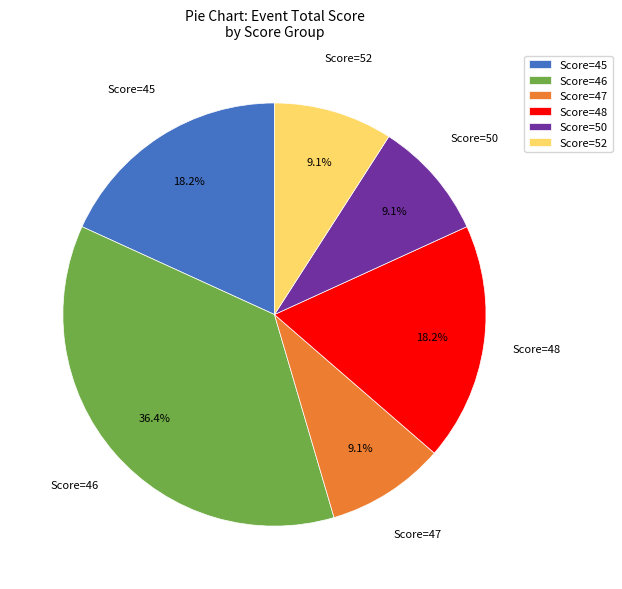

Is there a majority slice in this chart?

No